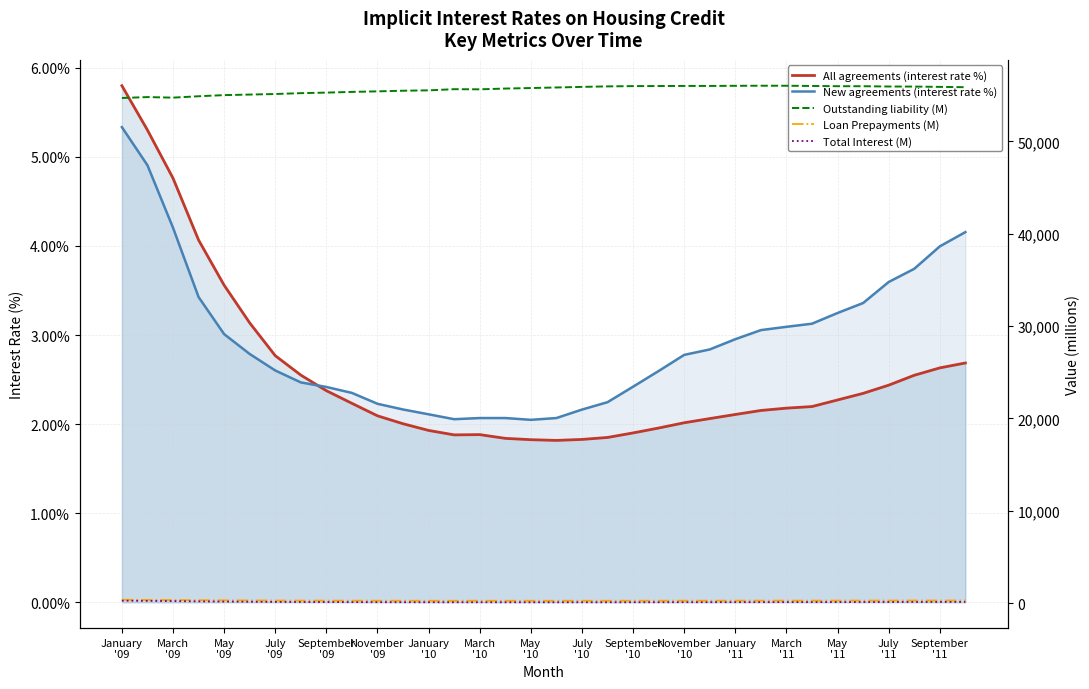

What is the average value of the Outstanding liability (M) series?

55610.5